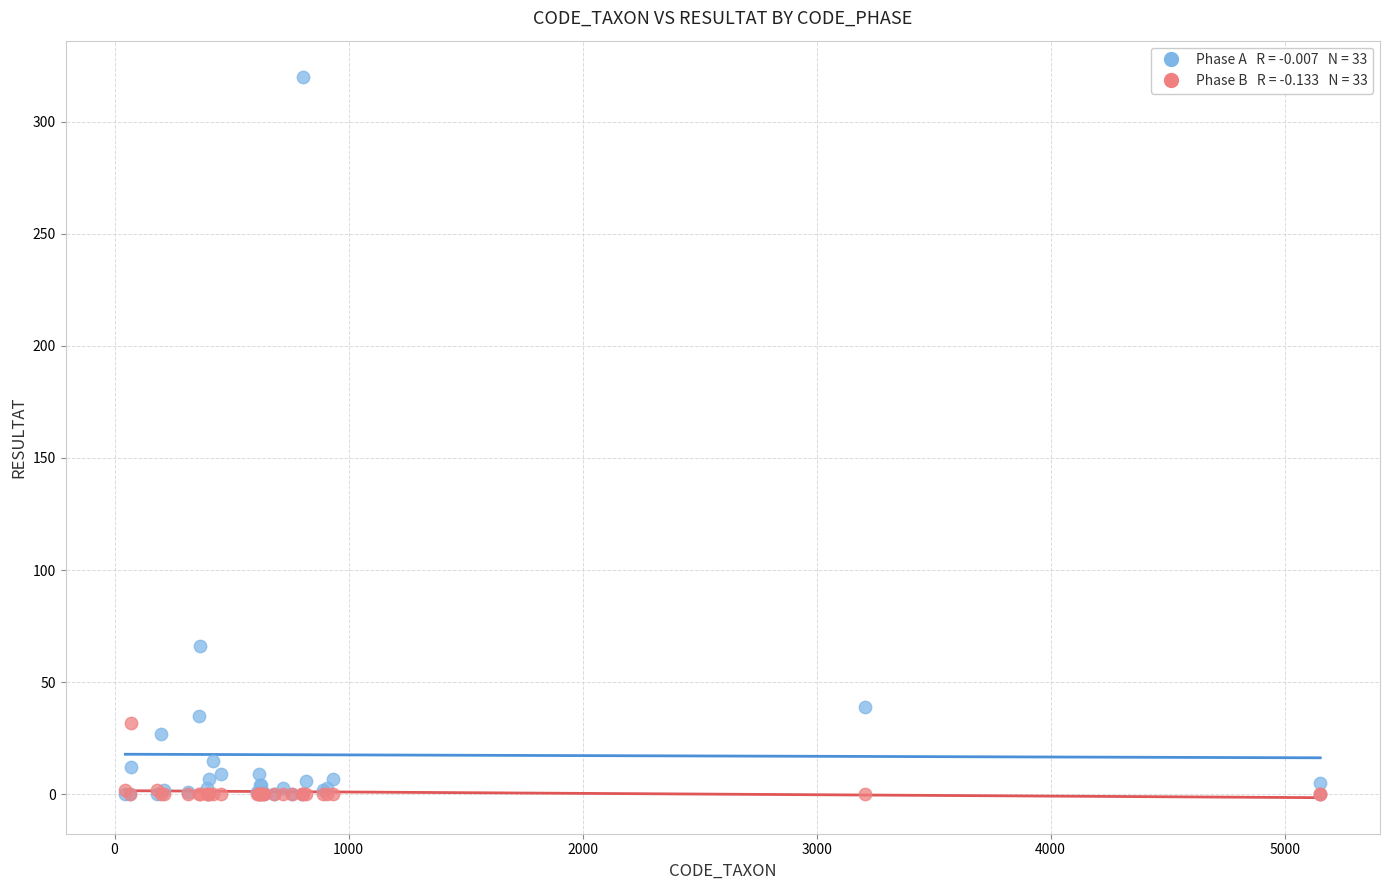

Across all series, what Y value is closest to 160?

66